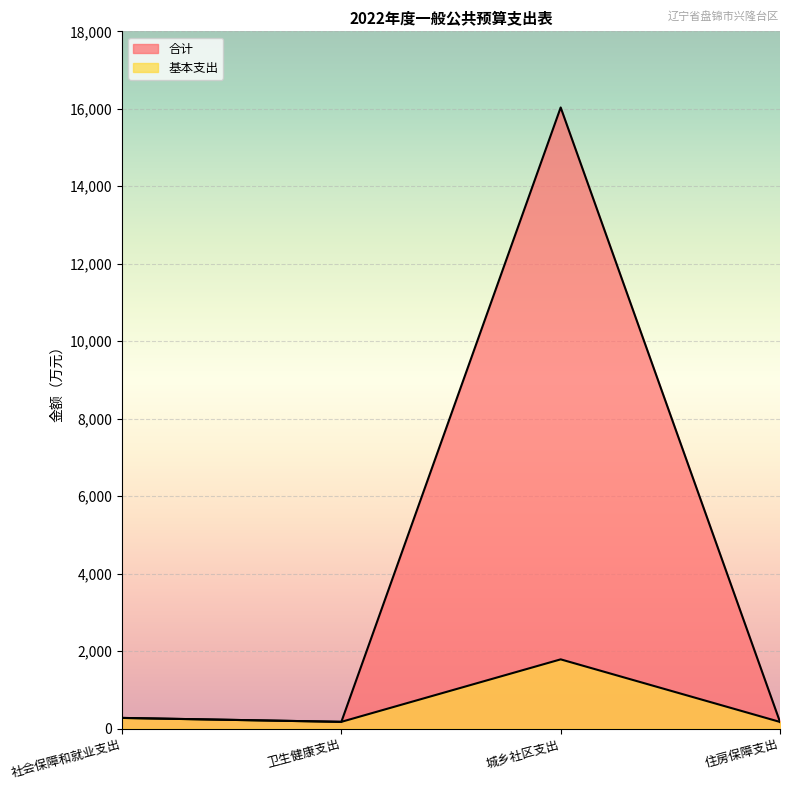

True or false: 基本支出 and 合计 intersect in this chart.

False